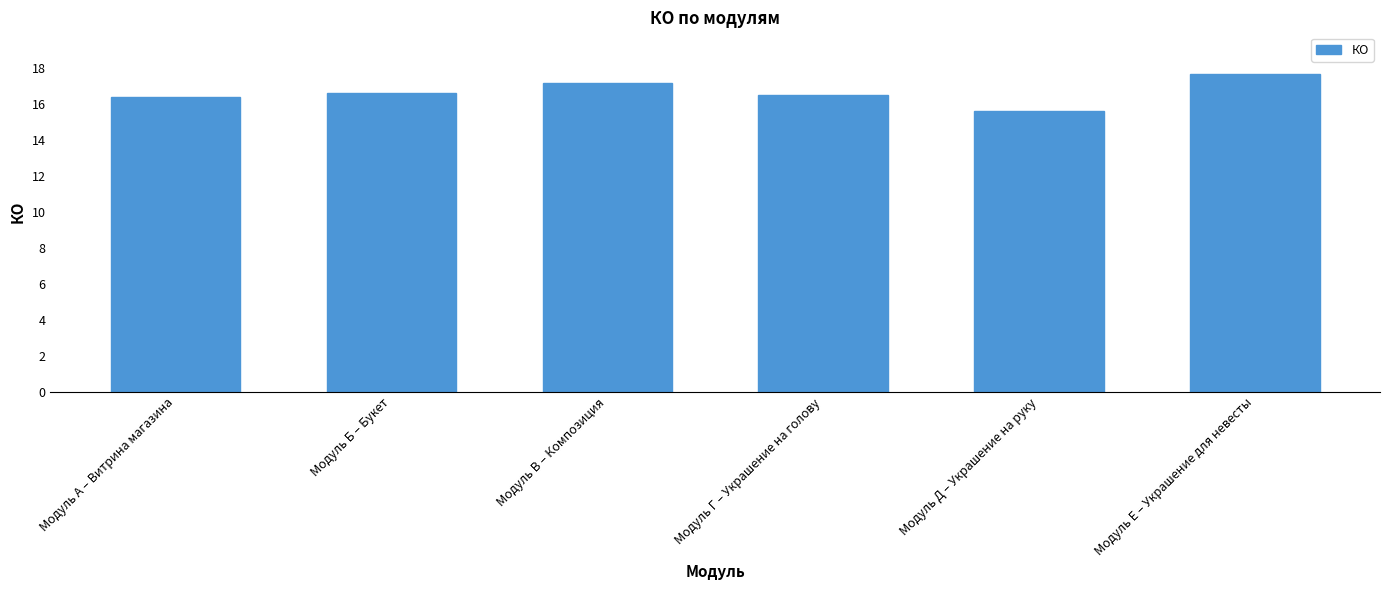

What is the difference between the maximum and minimum values?

2.1